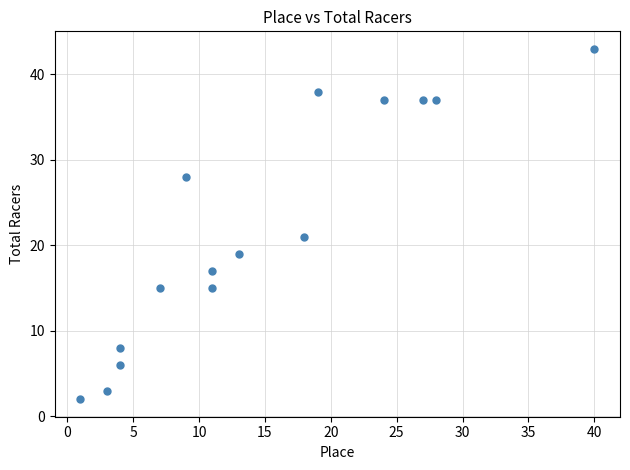

What Y value in the scatter plot is closest to 22?

21